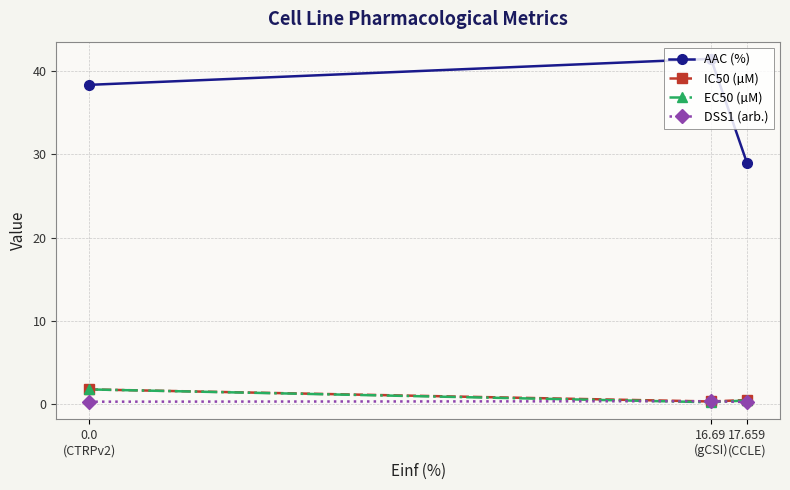

Is the value of AAC (%) at 16.69
(gCSI) greater than the value of IC50 (µM) at 0.0
(CTRPv2)?

Yes